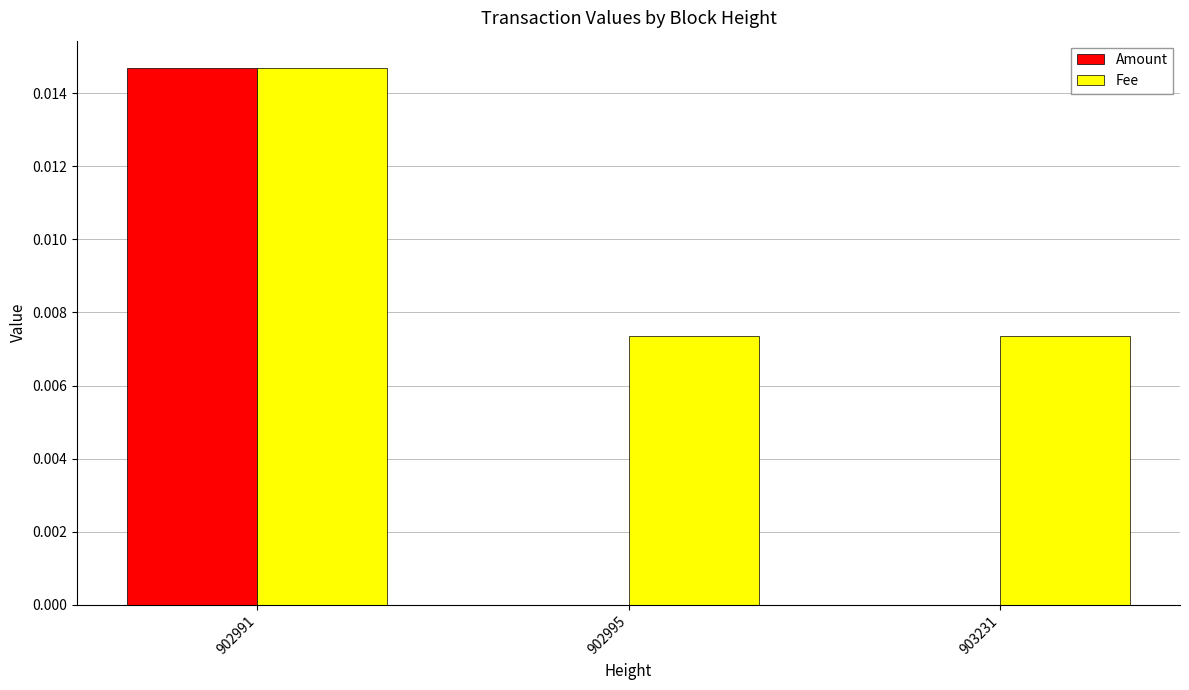

Is the value of Amount at 903231 greater than the value of Fee at 902991?

No